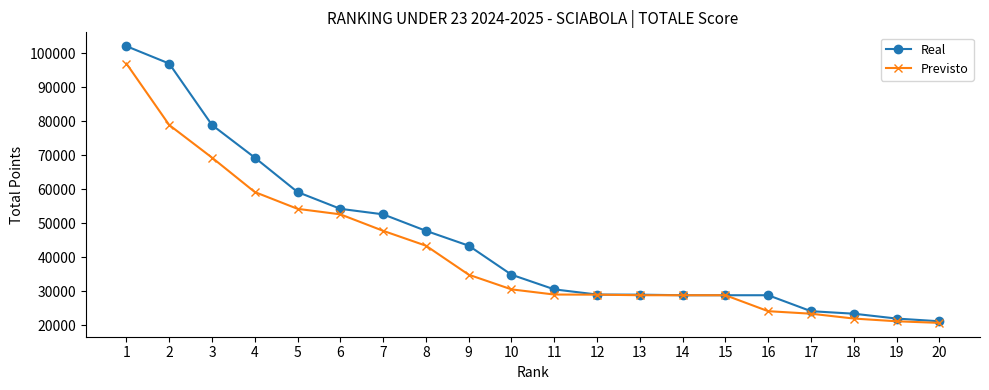

How many data points in Real are less than 34870?

10